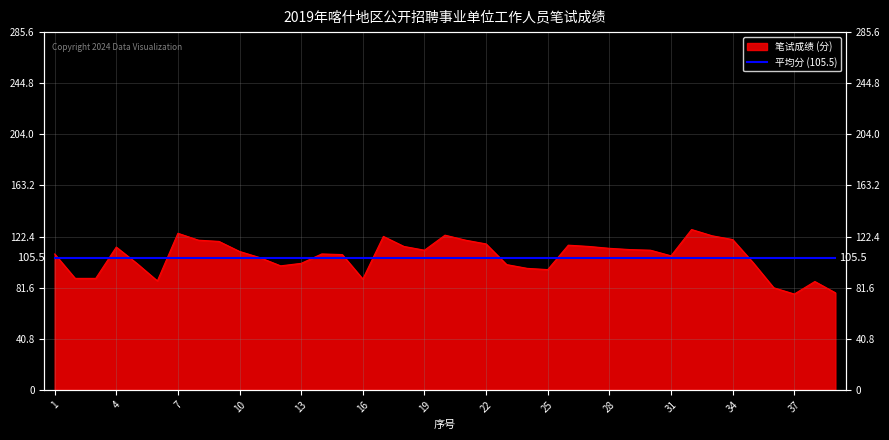

How many interior local peaks (higher than both neighbors) does the data have?

8